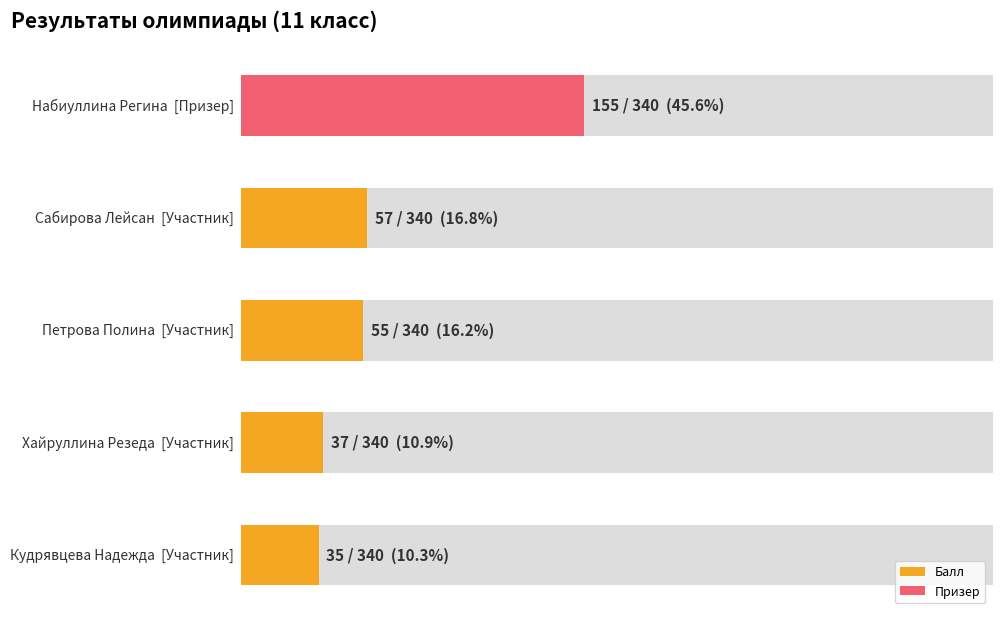

The value of Балл at Кудрявцева Надежда is 57. True or false?

False